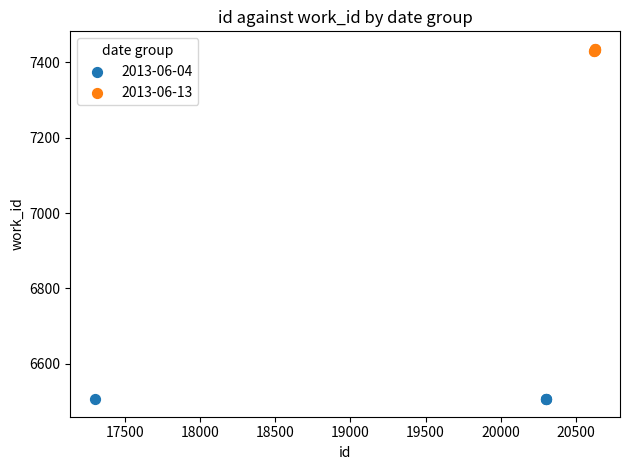

Which series contains the lowest Y value?

2013-06-04